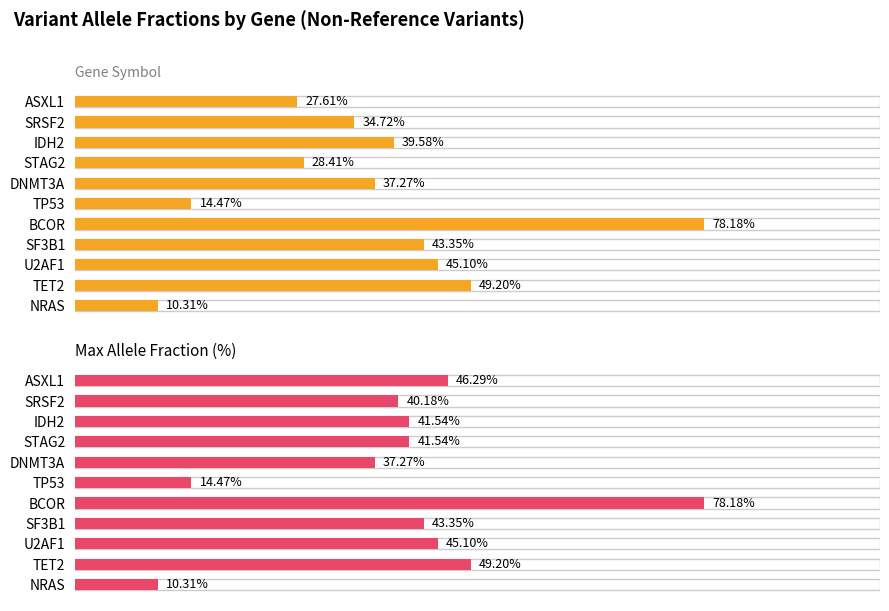

What is the smallest value displayed?

10.3